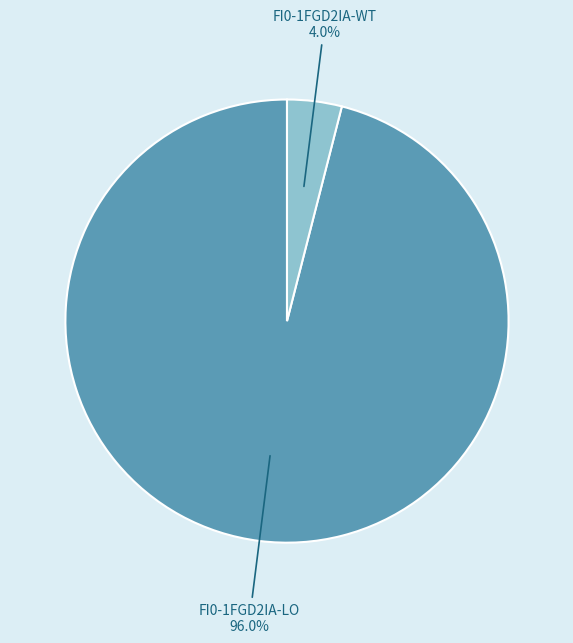

Does any single category account for the majority?

Yes